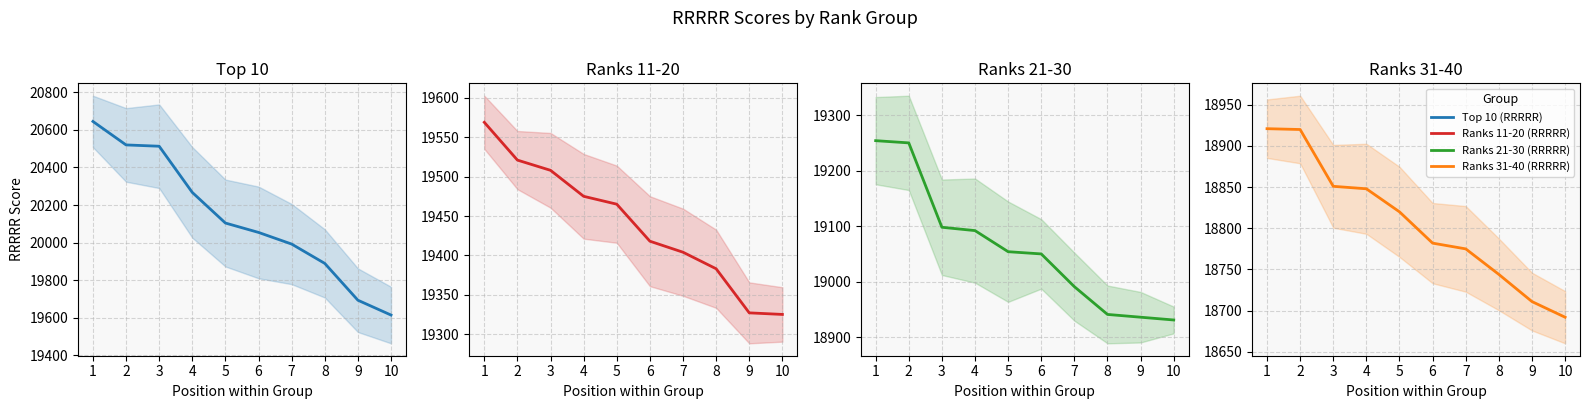

Rank the series at 10 from highest to lowest value.

Top 10 (RRRRR), Ranks 11-20 (RRRRR), Ranks 21-30 (RRRRR), Ranks 31-40 (RRRRR)